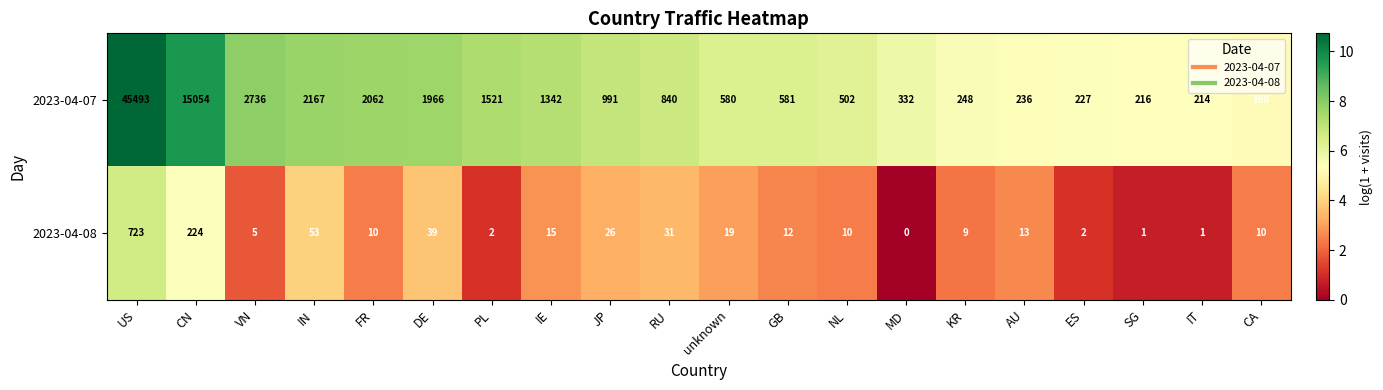

How many series are shown in this chart?

2